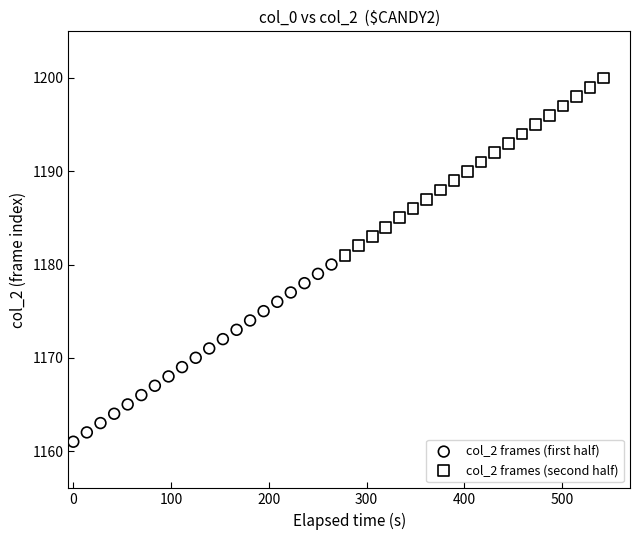

Which series contains the highest Y value?

col_2 frames (second half)